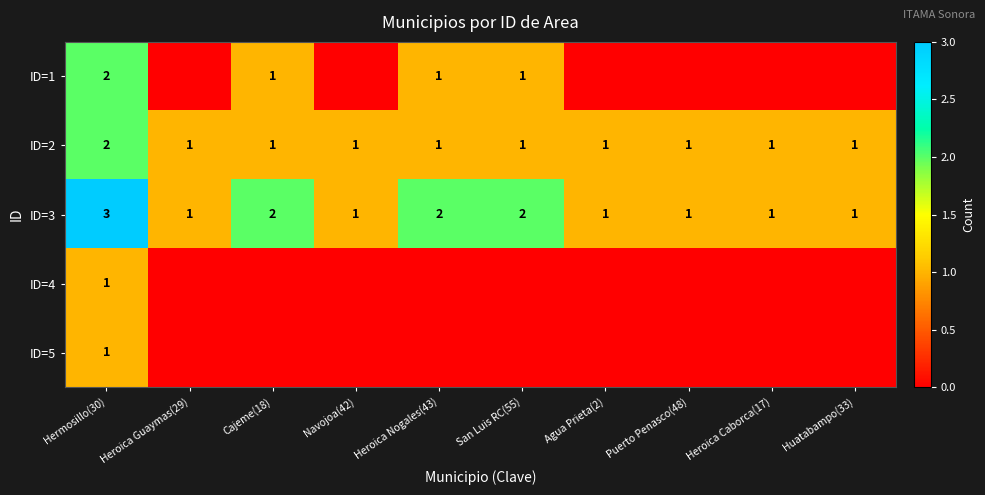

The value of ID=3 at Heroica Nogales(43) is 1. True or false?

False